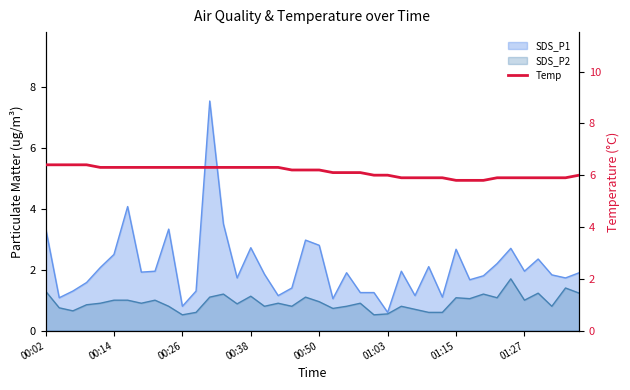

What is the average value?

6.1